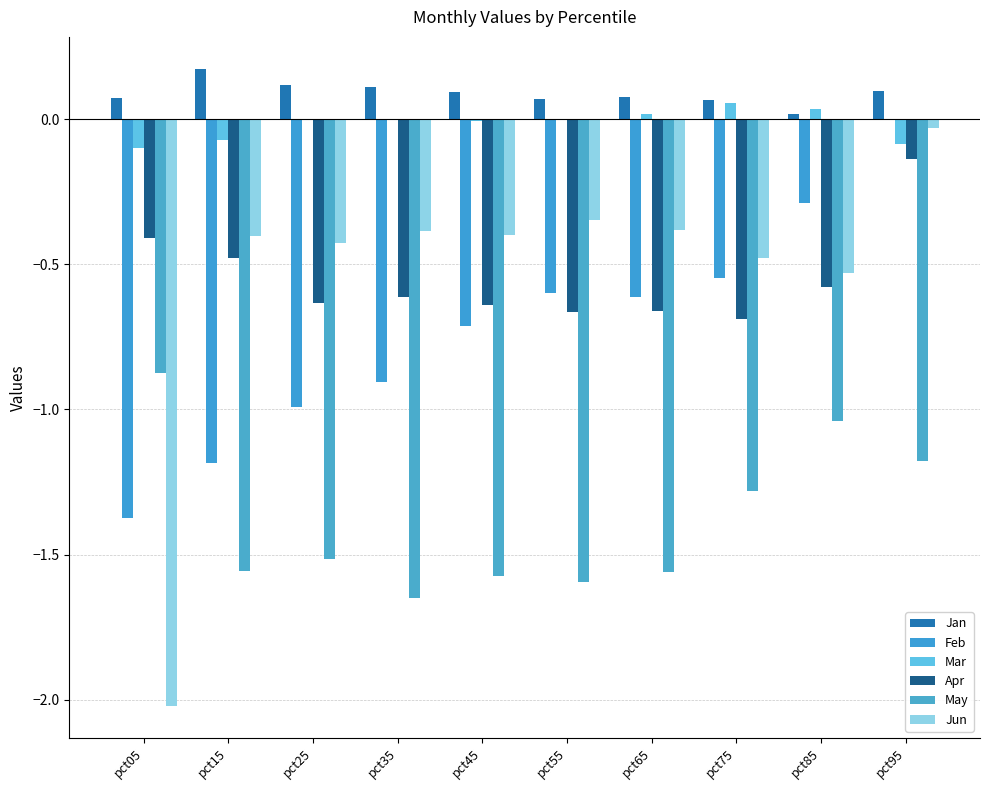

Are the bars grouped side by side (vs. stacked)?

Yes